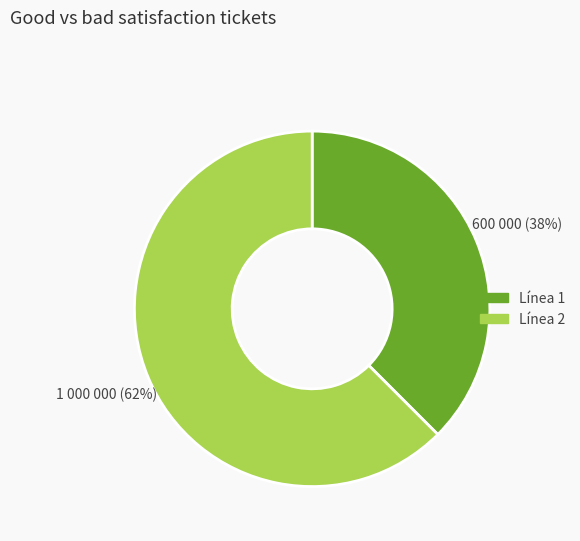

What is the largest slice in the pie chart?

Línea 2